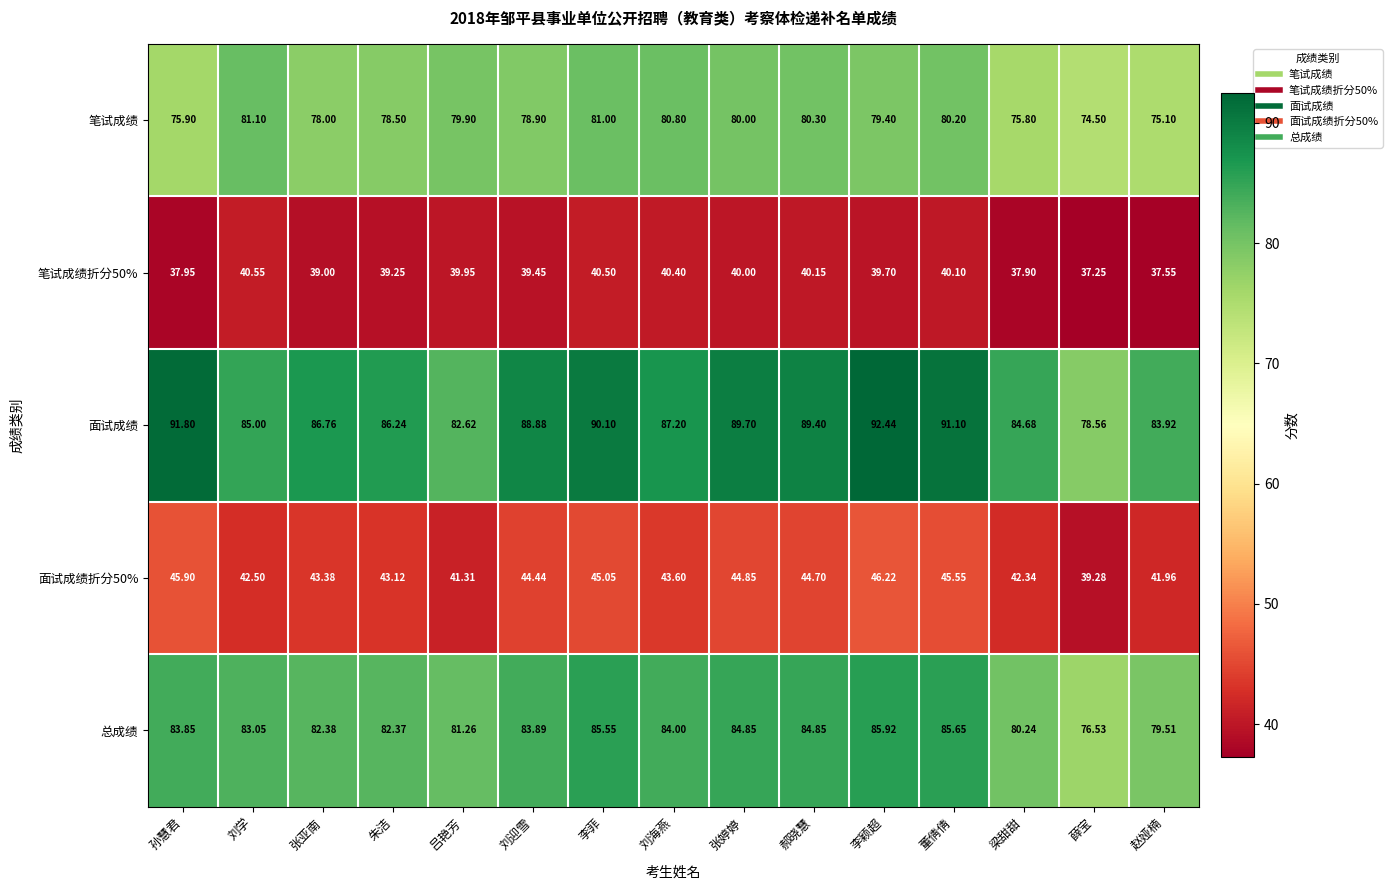

At which label does 面试成绩折分50% first exceed 43?

孙慧君